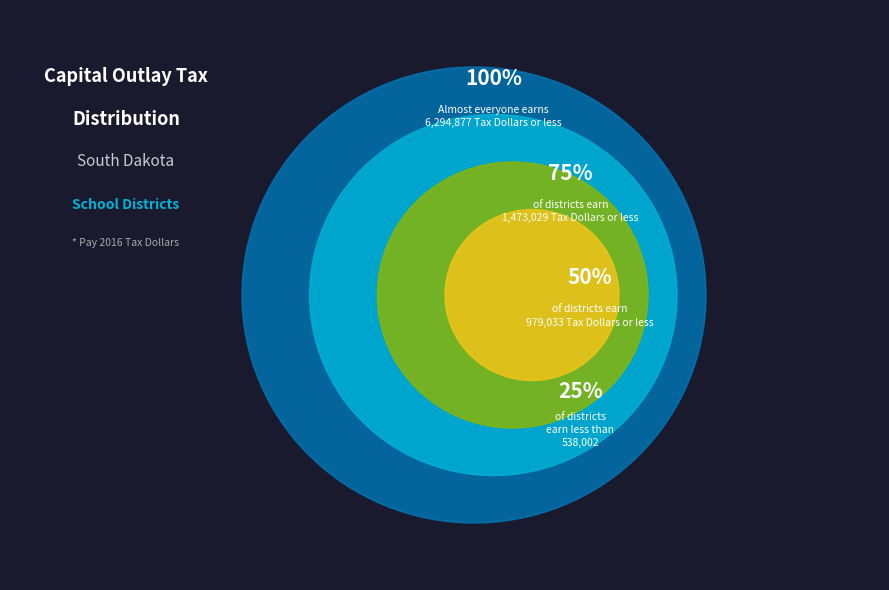

True or false: ANDES CENTRAL accounts for 10% of the total.

False